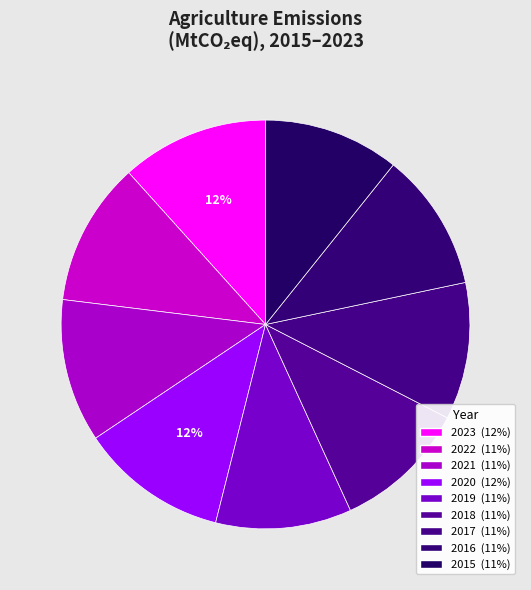

Rank the categories by value from lowest to highest.

2018, 2015, 2019, 2017, 2016, 2021, 2022, 2023, 2020